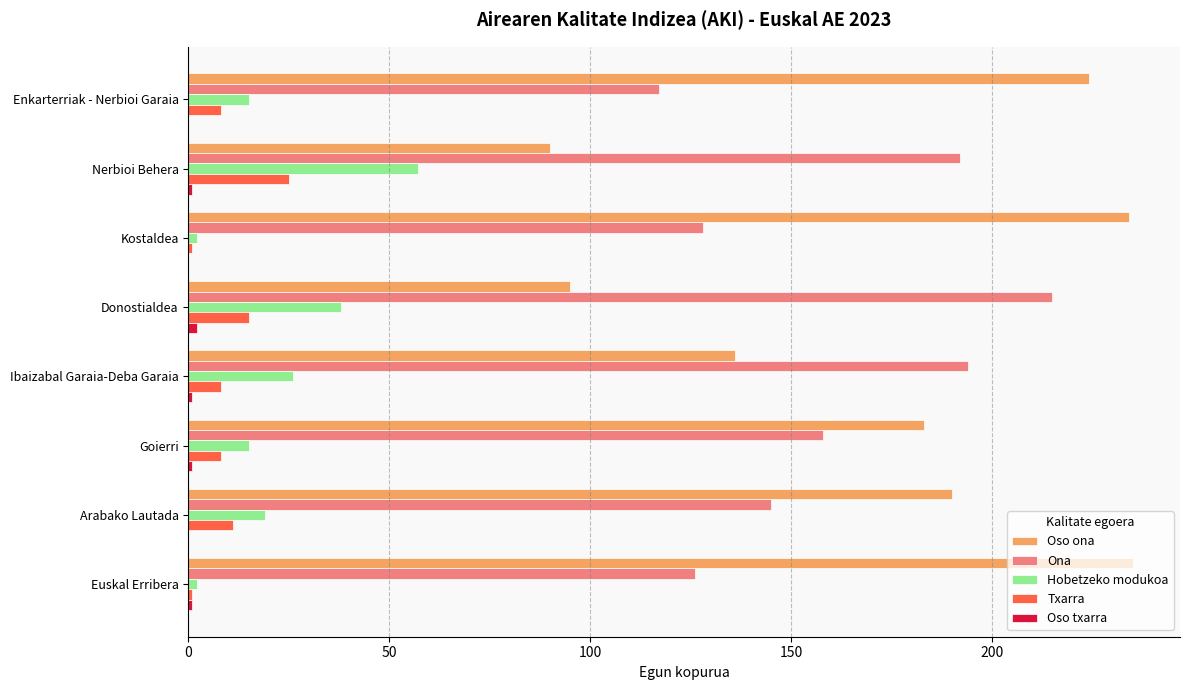

Is the value of Hobetzeko modukoa at Donostialdea greater than the value of Ona at Donostialdea?

No